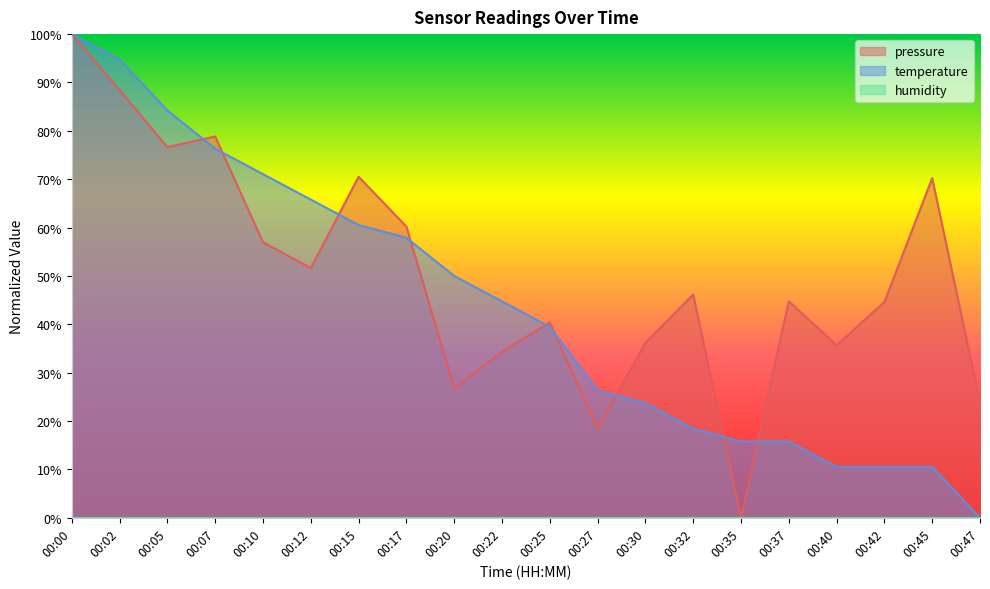

Between 00:10 and 00:37, which series saw the biggest shift?

temperature